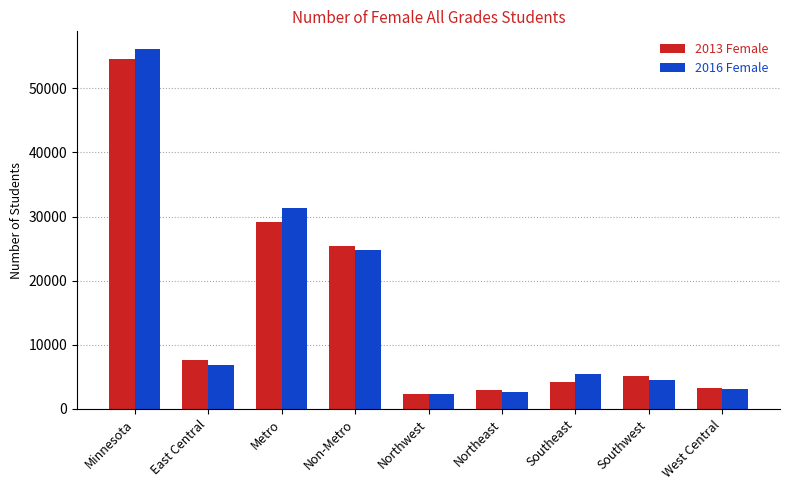

What is the sum of all 2013 Female values?

134509